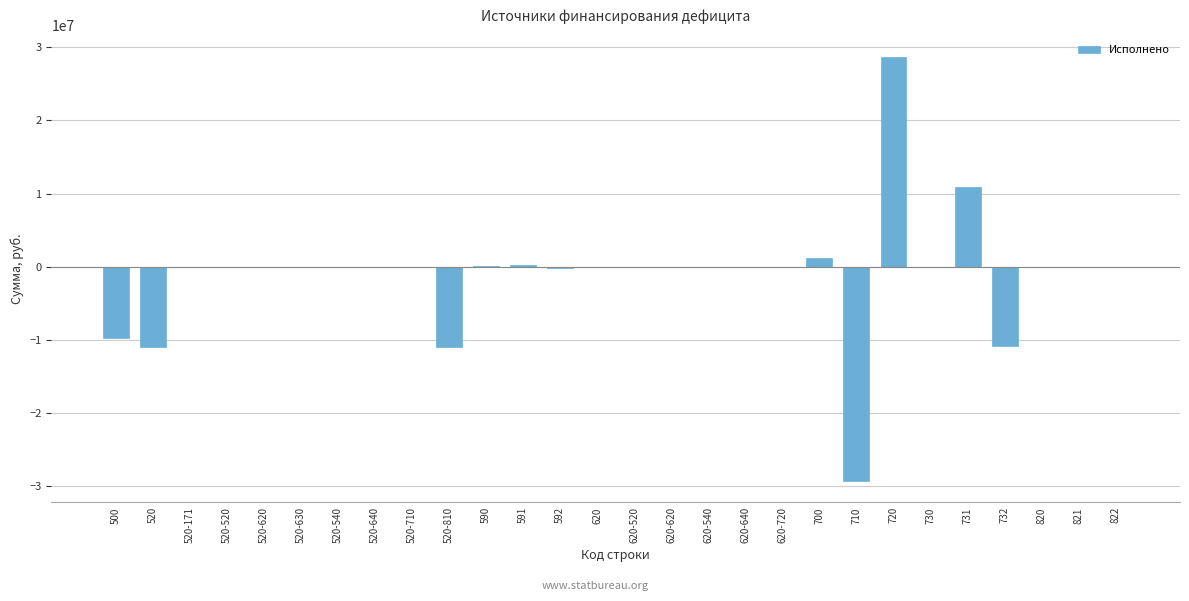

What is the change in value from 520 to 520-630?

+10978855.0